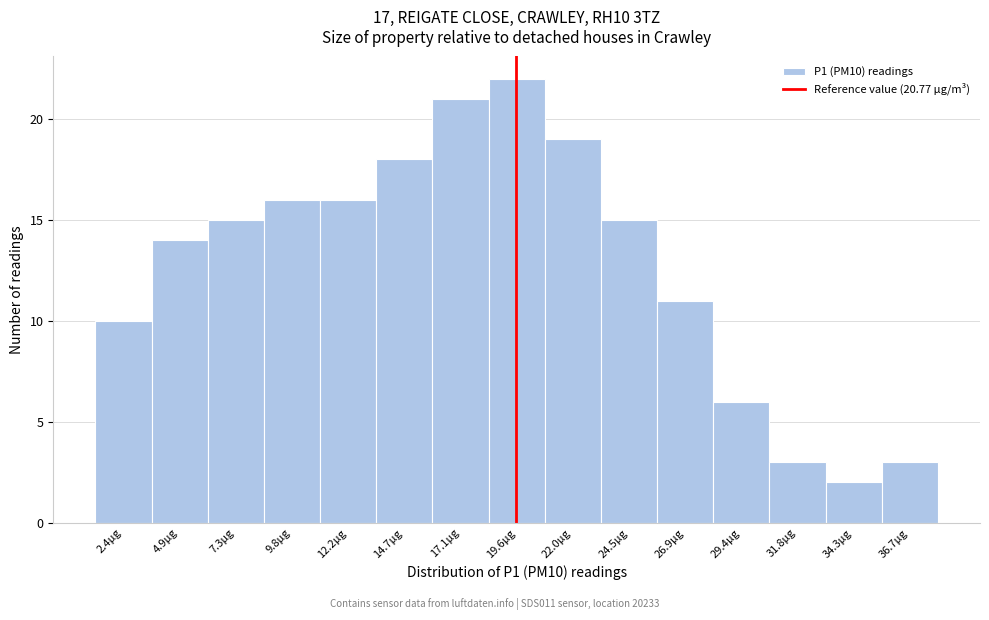

Reading left to right, transcribe all the data shown in this chart.

2.4µg=10	4.9µg=14	7.3µg=15	9.8µg=16	12.2µg=16	14.7µg=18	17.1µg=21	19.6µg=22	22.0µg=19	24.5µg=15	26.9µg=11	29.4µg=6	31.8µg=3	34.3µg=2	36.7µg=3